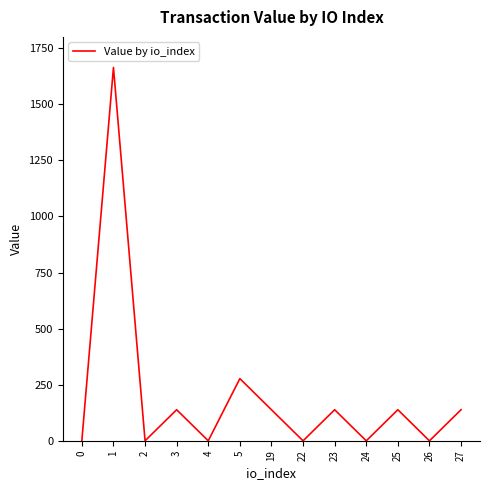

What is the difference between the maximum and second lowest values?

1663.6